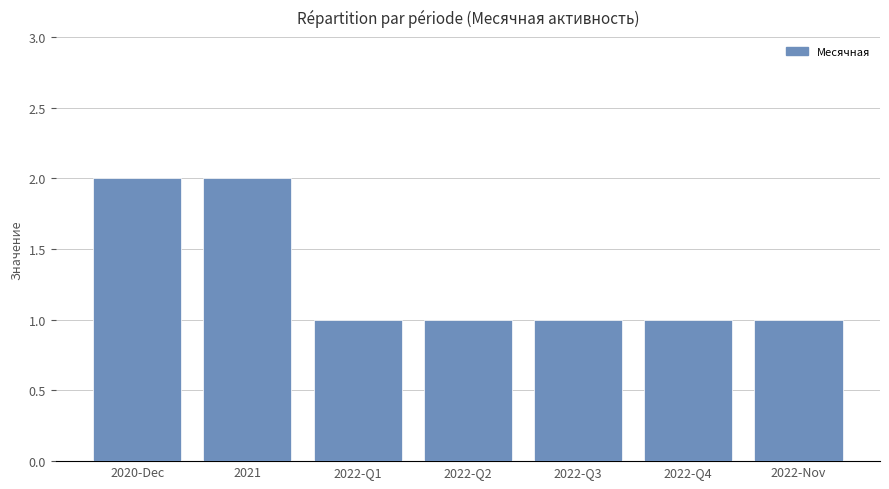

What is the maximum value shown in the chart?

2